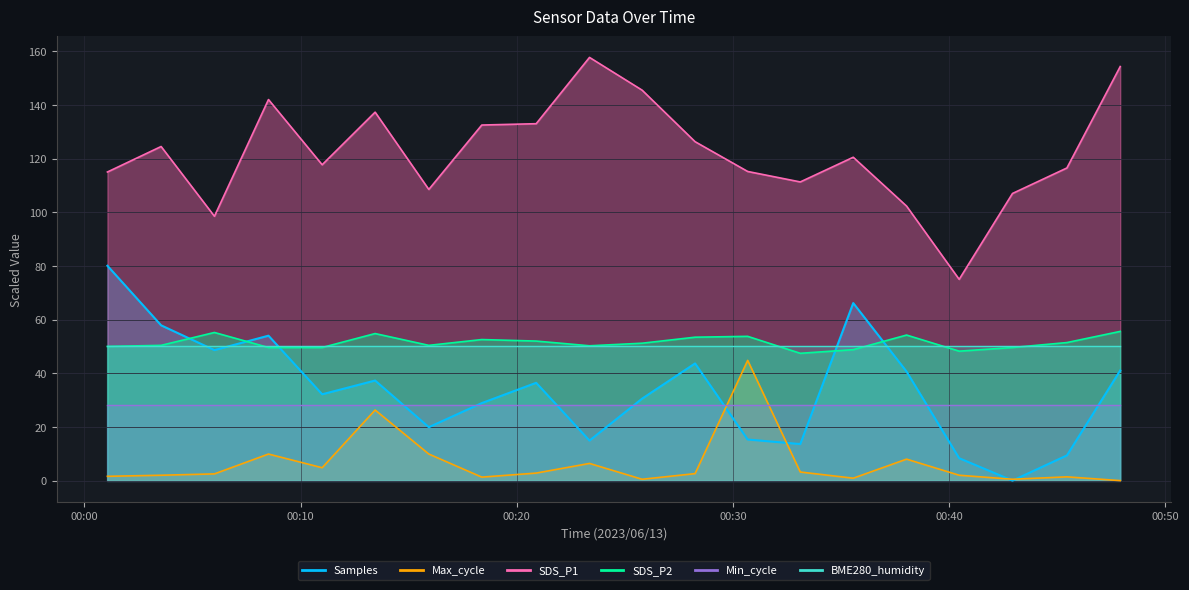

What is the difference between the highest and lowest values at 2023/06/13 00:40:28?

73.0